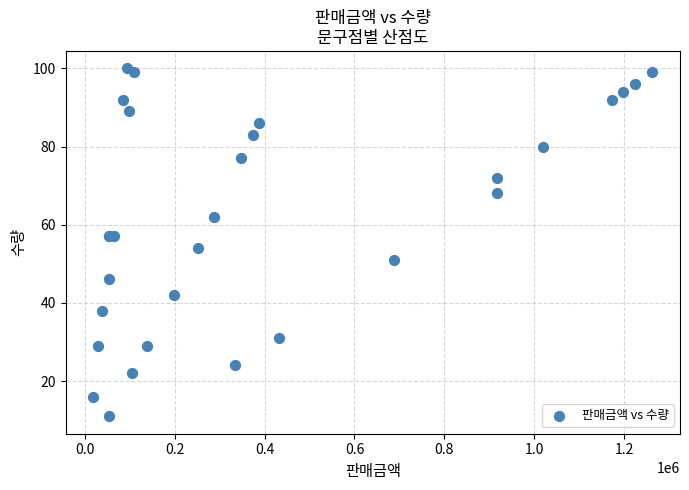

What Y value in the scatter plot is closest to 55?

54